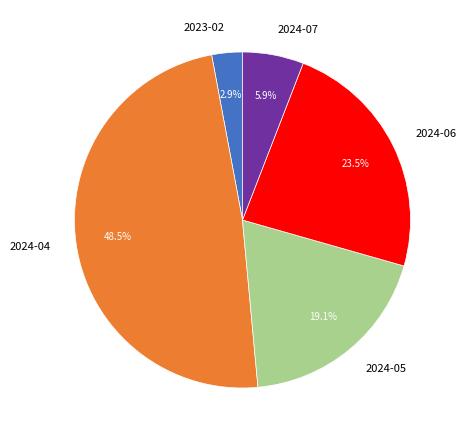

True or false: 2024-06 accounts for 29% of the total.

False